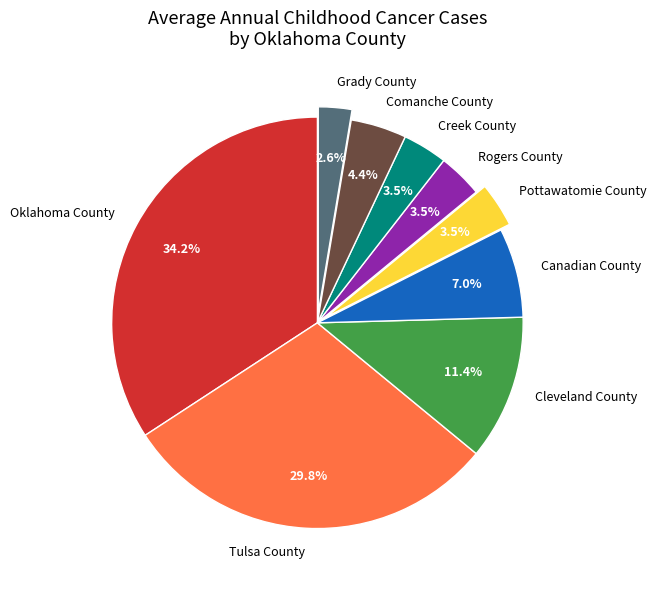

The Tulsa County slice represents 30% of the pie. True or false?

True